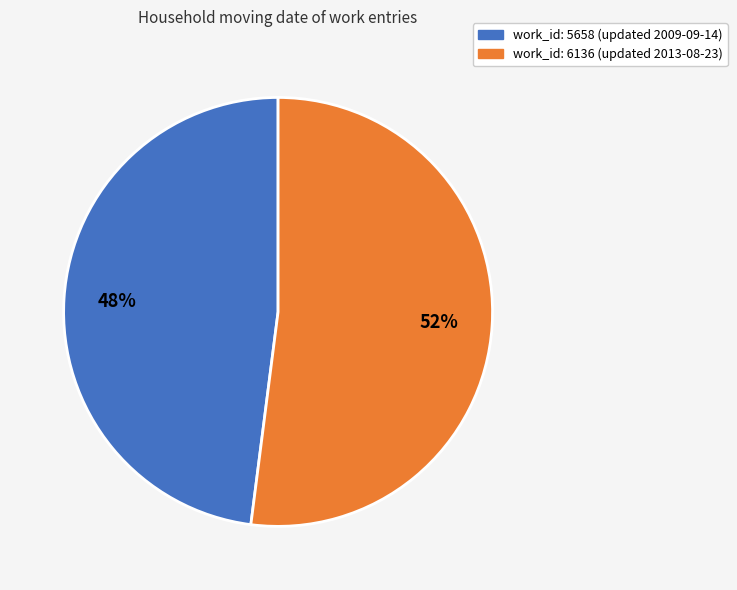

Is there any slice that represents more than half of the pie?

Yes